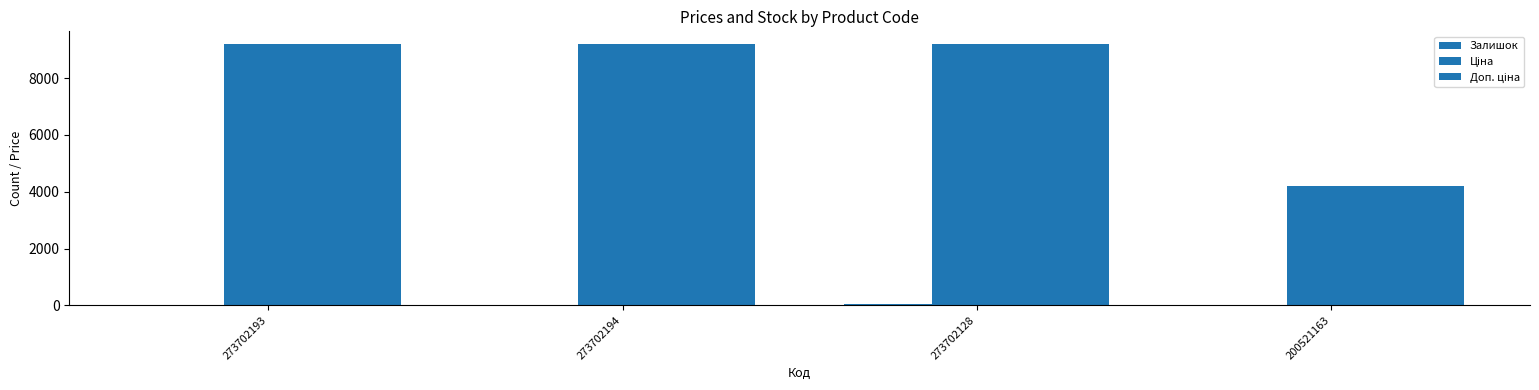

The value of Ціна at 273702128 is 9185.9. True or false?

True